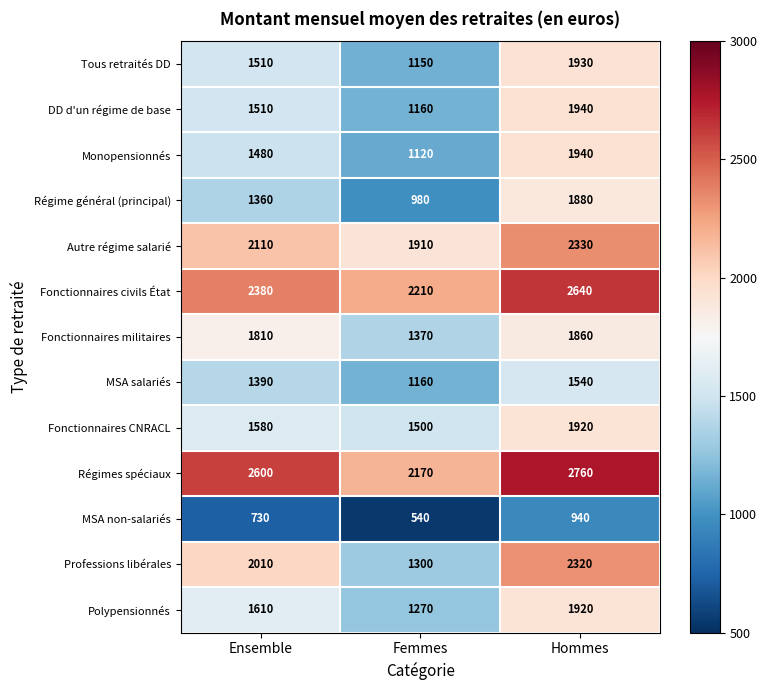

What is the sum of the MSA non-salariés values at Femmes and Hommes?

1480